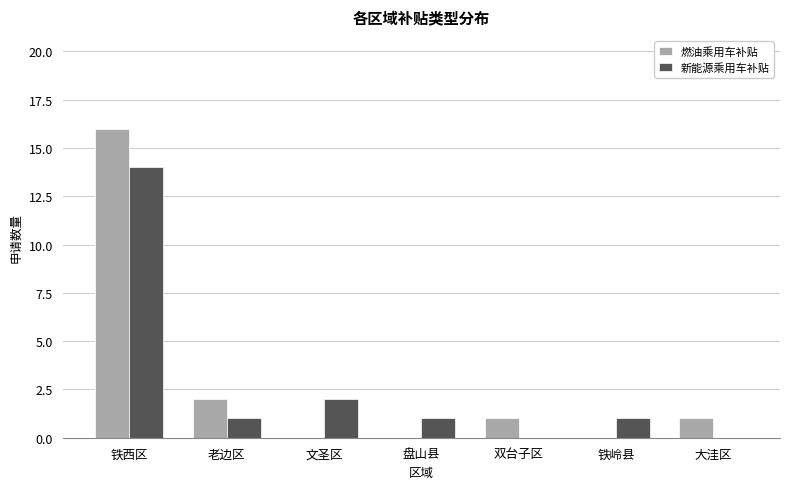

Between 铁西区 and 老边区, which series saw the biggest shift?

燃油乘用车补贴